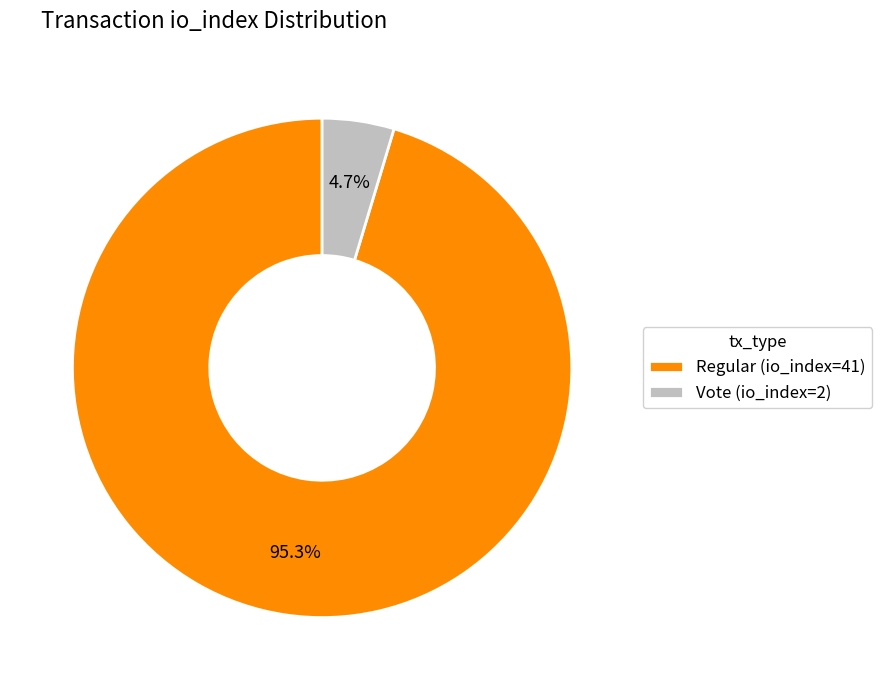

To the nearest percent, what is the average slice percentage?

50%